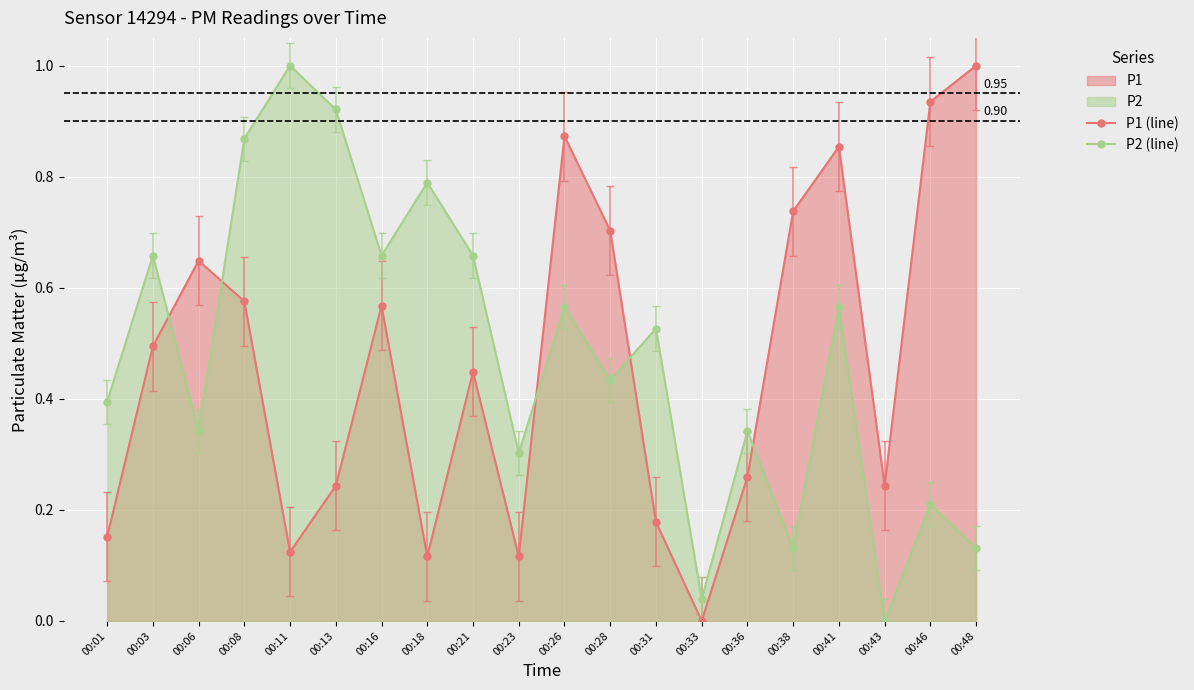

At 00:18, list the series in order from smallest to largest.

P1 (line), P2 (line)